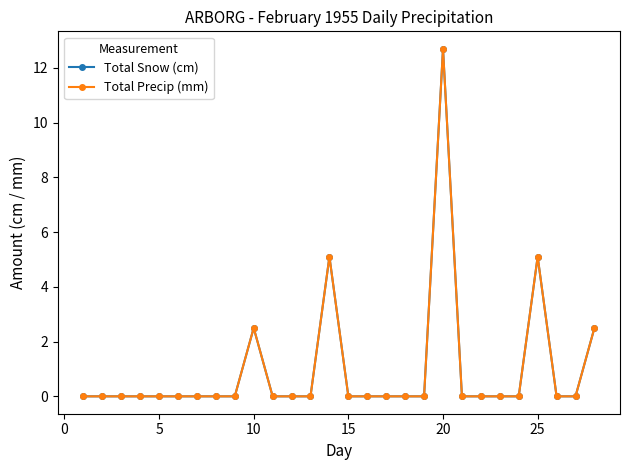

Does the chart have visible grid lines?

No